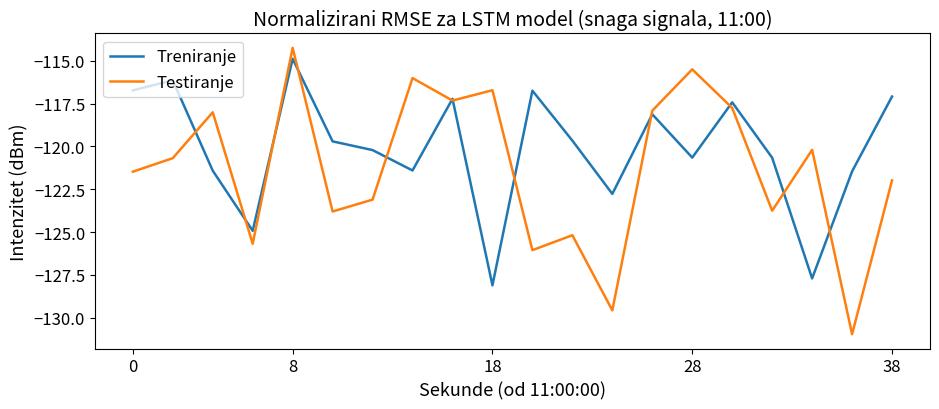

What is the difference between the maximum and minimum values in the Testiranje series?

16.7